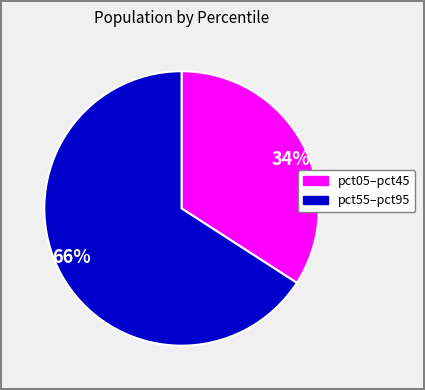

To the nearest percent, what portion does 66% represent?

66%